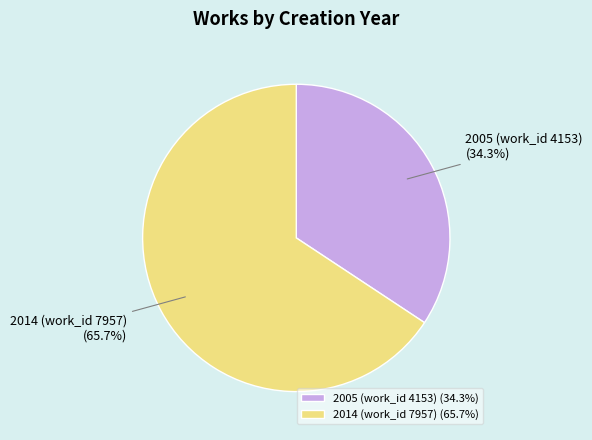

Which has a higher value, 2014 (work_id 7957) or 2005 (work_id 4153)?

2014 (work_id 7957)